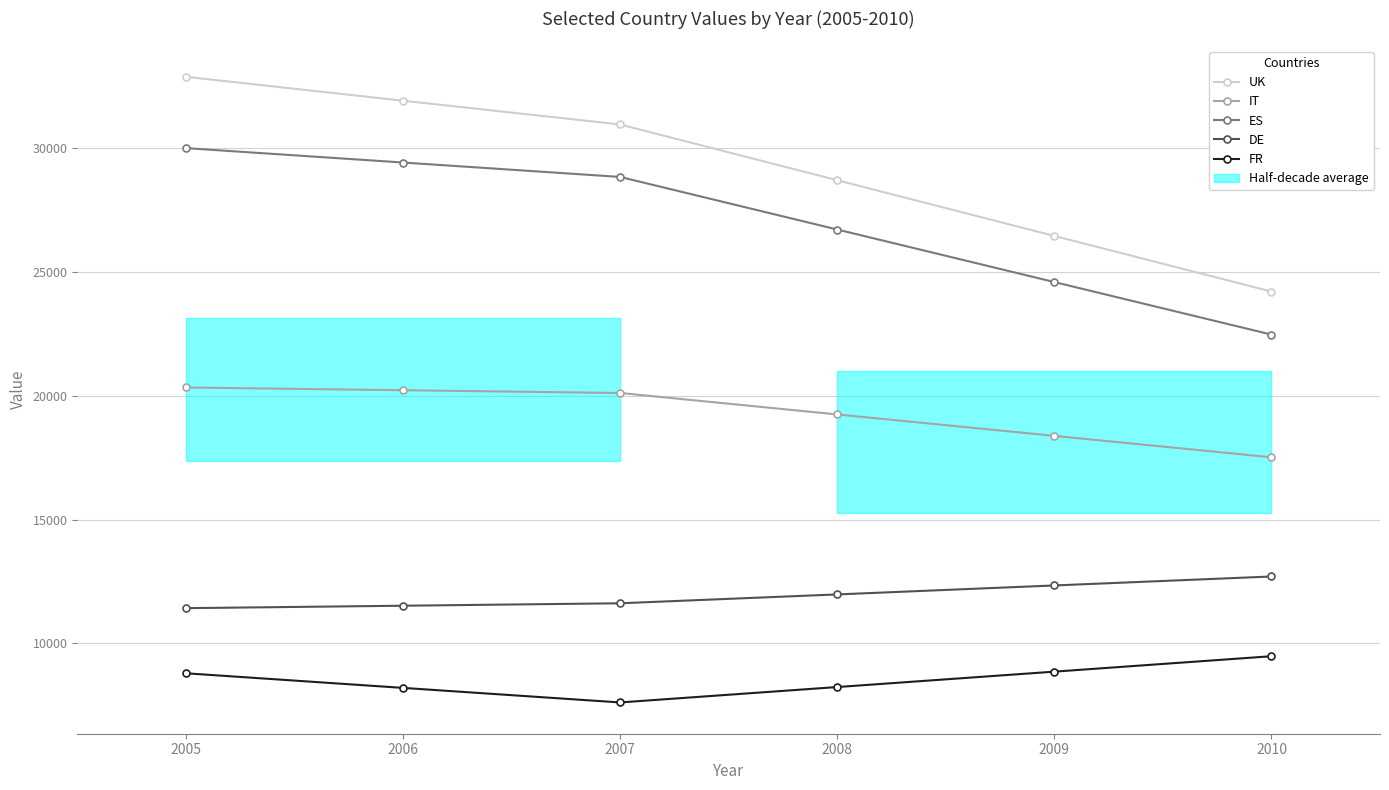

True or false: FR has a value of 13782 at 2010.

False